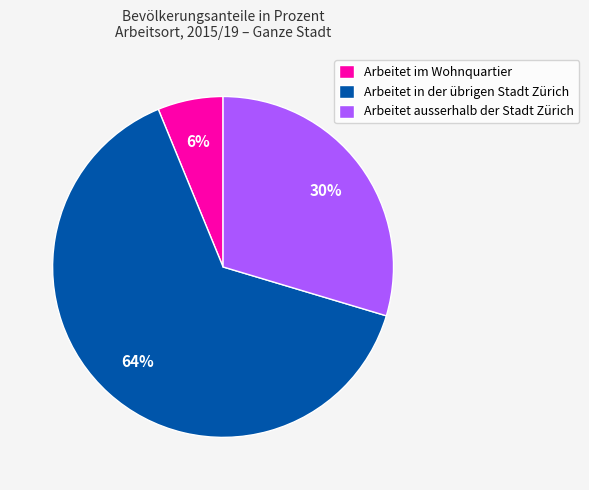

Is the sum of Arbeitet im Wohnquartier and Arbeitet in der übrigen Stadt Zürich greater than half?

Yes